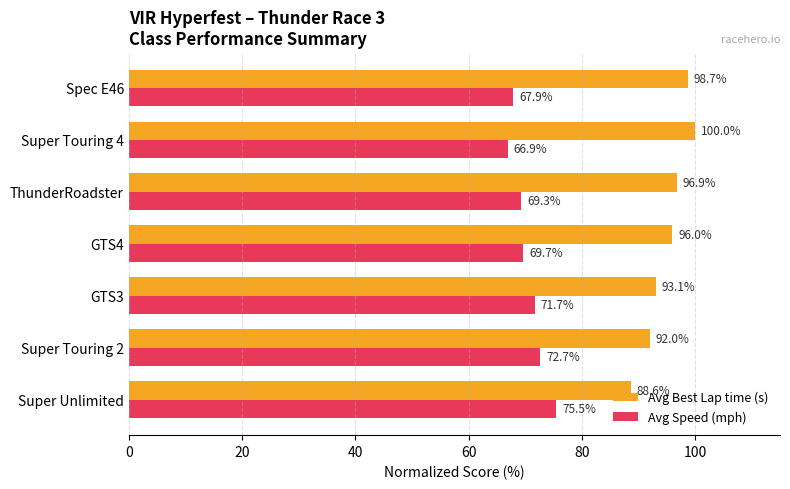

Which series has the largest total across all categories?

Avg Best Lap time (s)